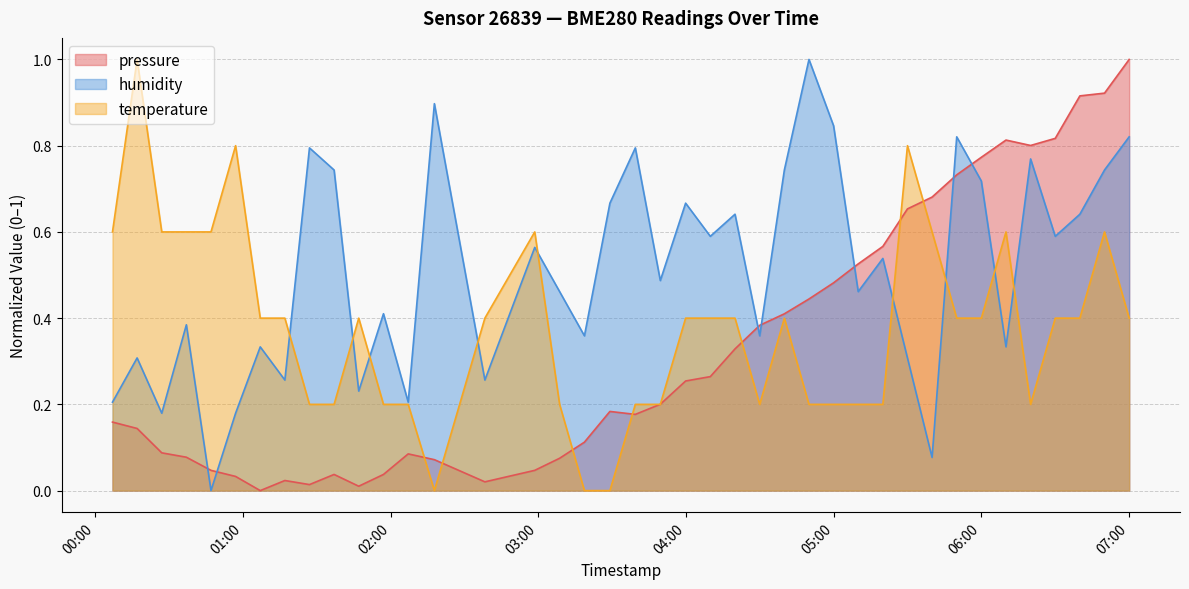

At which label does temperature reach its minimum?

2023-02-19T02:17:46